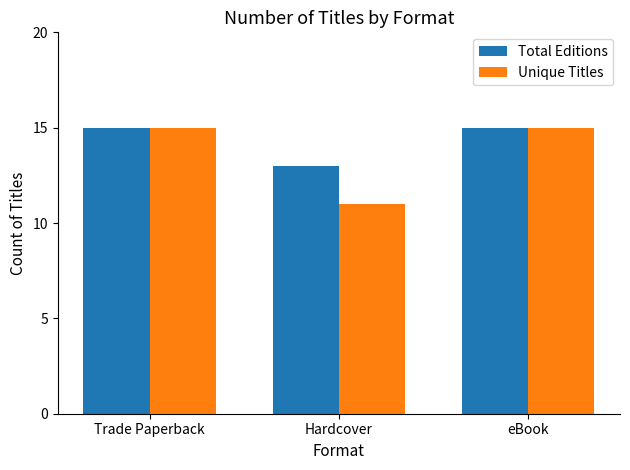

True or false: Total Editions has a value of 7 at Hardcover.

False